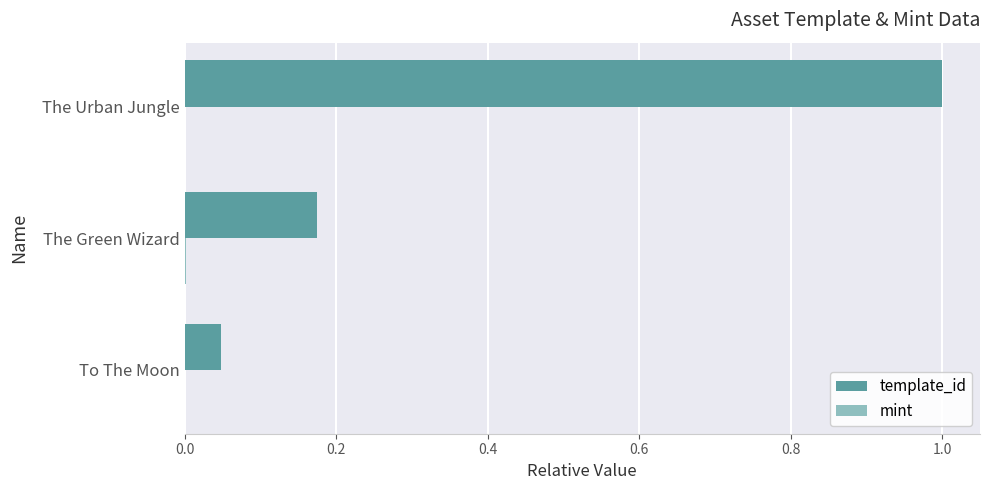

True or false: template_id has a value of 1.6 at The Urban Jungle.

False